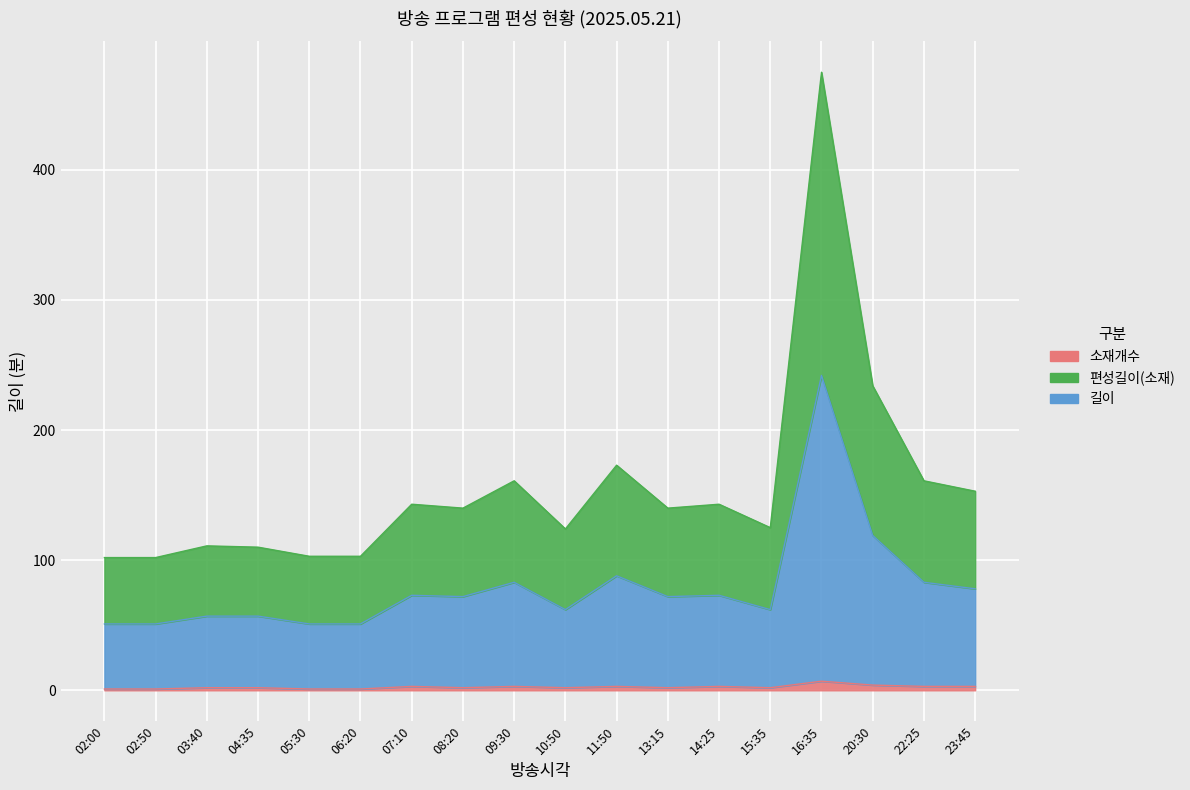

Reading left to right, extract all data points from this chart.

편성길이(소재): 102	102	111	110	103	103	143	140	161	124	173	140	143	125	475	234	161	153
길이: 51	51	57	57	51	51	73	72	83	62	88	72	73	62	242	119	83	78
소재개수: 1	1	2	2	1	1	3	2	3	2	3	2	3	2	7	4	3	3